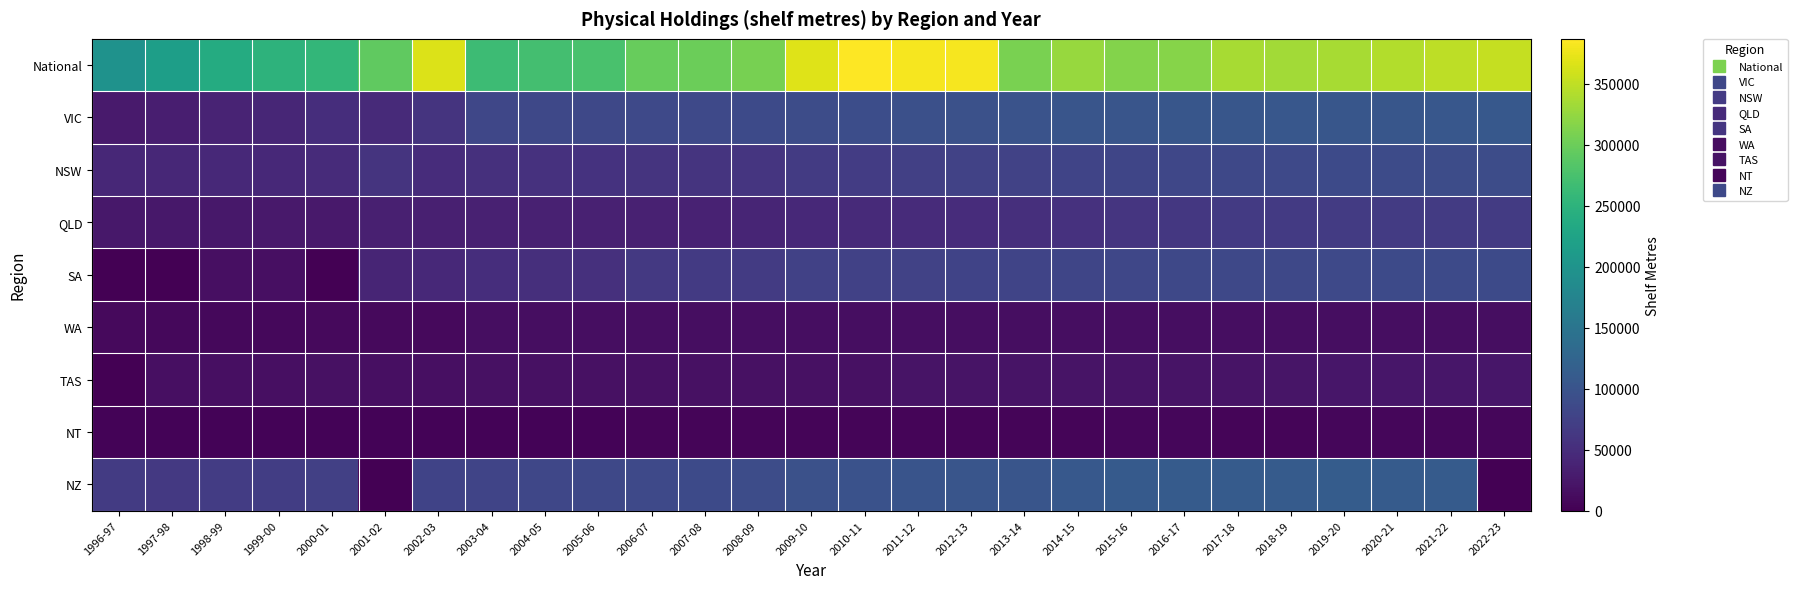

List the series in order of their peak value, lowest first.

NT, WA, TAS, QLD, SA, NSW, VIC, NZ, National